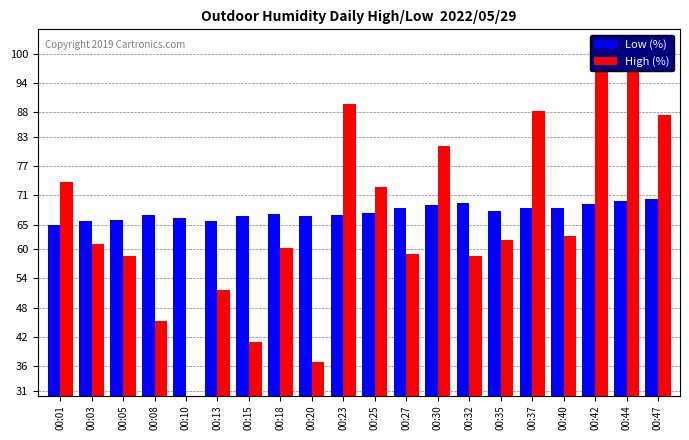

Rank the series by their maximum value, from lowest to highest.

Low (%), High (%)